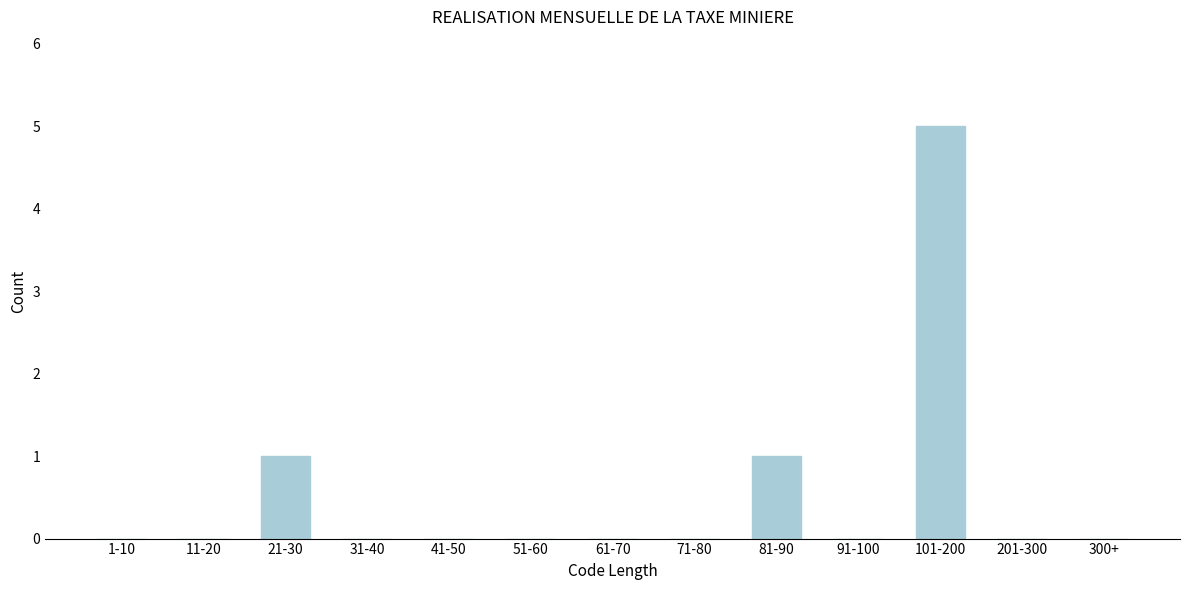

Reading left to right, transcribe all the data shown in this chart.

1-10=0	11-20=0	21-30=1	31-40=0	41-50=0	51-60=0	61-70=0	71-80=0	81-90=1	91-100=0	101-200=5	201-300=0	300+=0